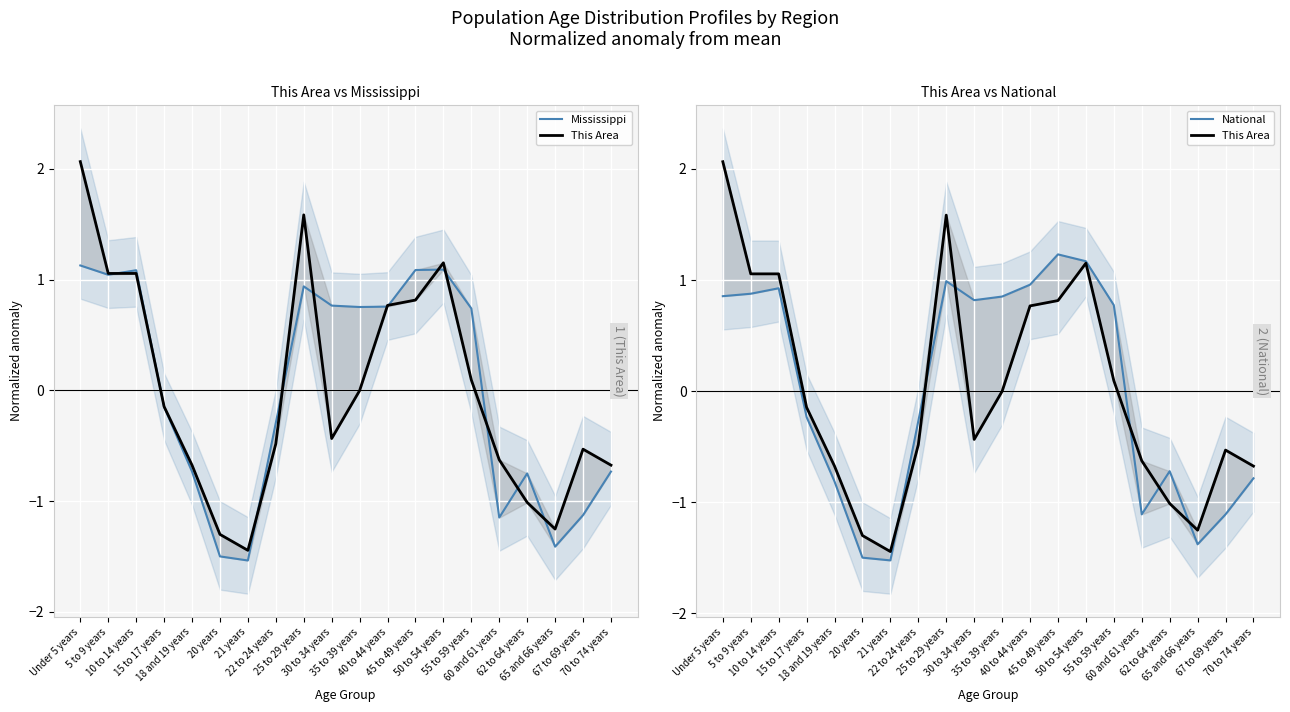

Reading left to right, list all the values displayed in this chart.

Mississippi: Under 5 years=1.1	5 to 9 years=1.0	10 to 14 years=1.1	15 to 17 years=-0.1	18 and 19 years=-0.7	20 years=-1.5	21 years=-1.5	22 to 24 years=-0.3	25 to 29 years=0.9	30 to 34 years=0.8	35 to 39 years=0.8	40 to 44 years=0.8	45 to 49 years=1.1	50 to 54 years=1.1	55 to 59 years=0.7	60 and 61 years=-1.1	62 to 64 years=-0.8	65 and 66 years=-1.4	67 to 69 years=-1.1	70 to 74 years=-0.7
This Area: Under 5 years=2.1	5 to 9 years=1.1	10 to 14 years=1.1	15 to 17 years=-0.1	18 and 19 years=-0.7	20 years=-1.3	21 years=-1.4	22 to 24 years=-0.5	25 to 29 years=1.6	30 to 34 years=-0.4	35 to 39 years=-0.0	40 to 44 years=0.8	45 to 49 years=0.8	50 to 54 years=1.2	55 to 59 years=0.1	60 and 61 years=-0.6	62 to 64 years=-1.0	65 and 66 years=-1.3	67 to 69 years=-0.5	70 to 74 years=-0.7
National: Under 5 years=0.9	5 to 9 years=0.9	10 to 14 years=0.9	15 to 17 years=-0.2	18 and 19 years=-0.8	20 years=-1.5	21 years=-1.5	22 to 24 years=-0.3	25 to 29 years=1.0	30 to 34 years=0.8	35 to 39 years=0.9	40 to 44 years=1.0	45 to 49 years=1.2	50 to 54 years=1.2	55 to 59 years=0.8	60 and 61 years=-1.1	62 to 64 years=-0.7	65 and 66 years=-1.4	67 to 69 years=-1.1	70 to 74 years=-0.8